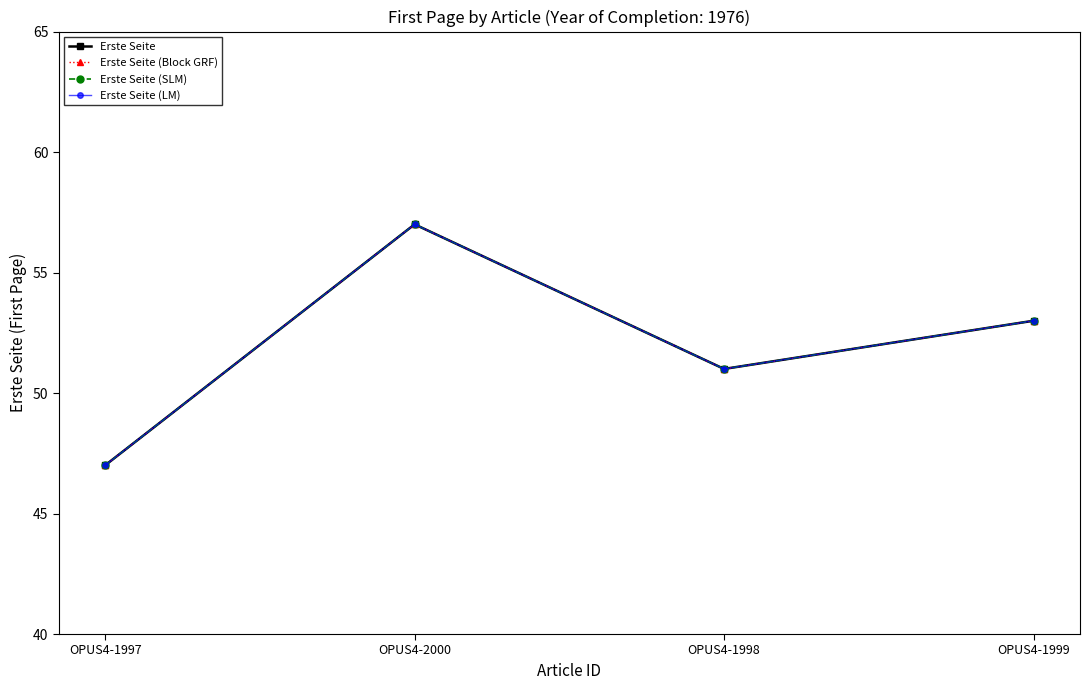

At how many categories does at least one series exceed 54?

1